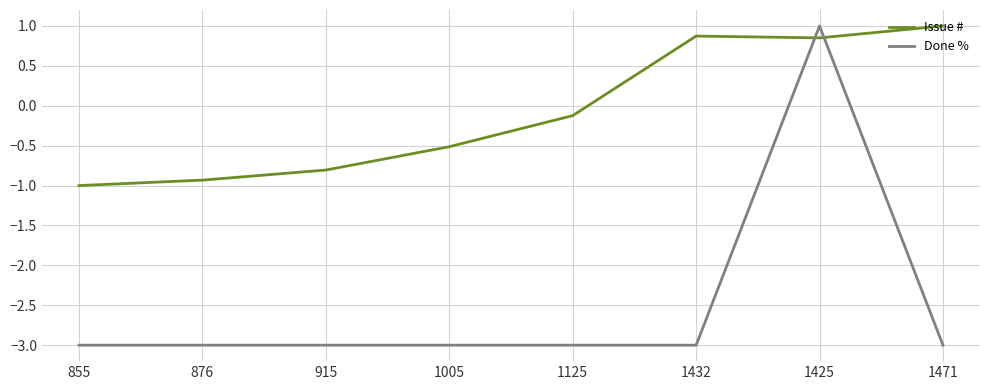

What is the spread (max minus min) of values at 1005?

2.5